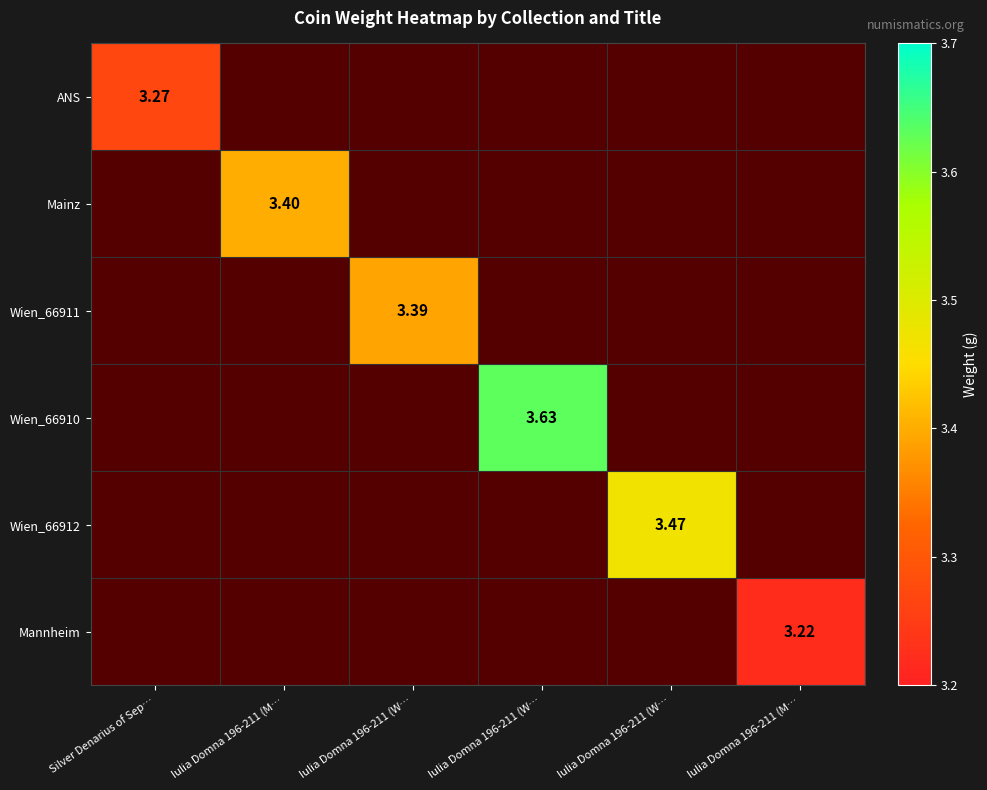

Is the value of Wien_66912 at Iulia Domna 196-211 (M… greater than the value of Mannheim at Iulia Domna 196-211 (M…?

No